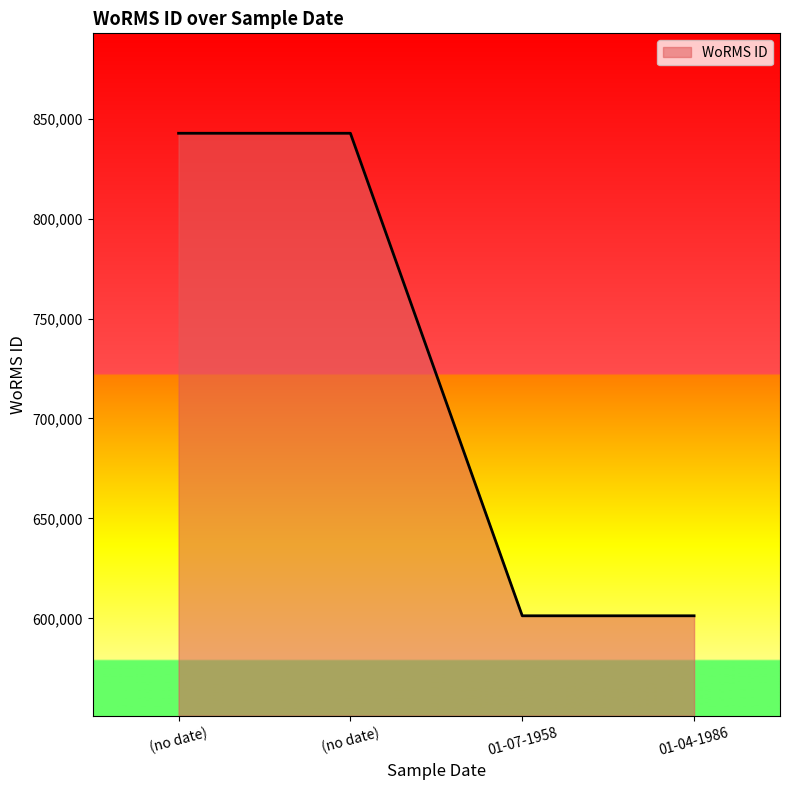

What is the difference between the values at 01-07-1958 and (no date)?

241421